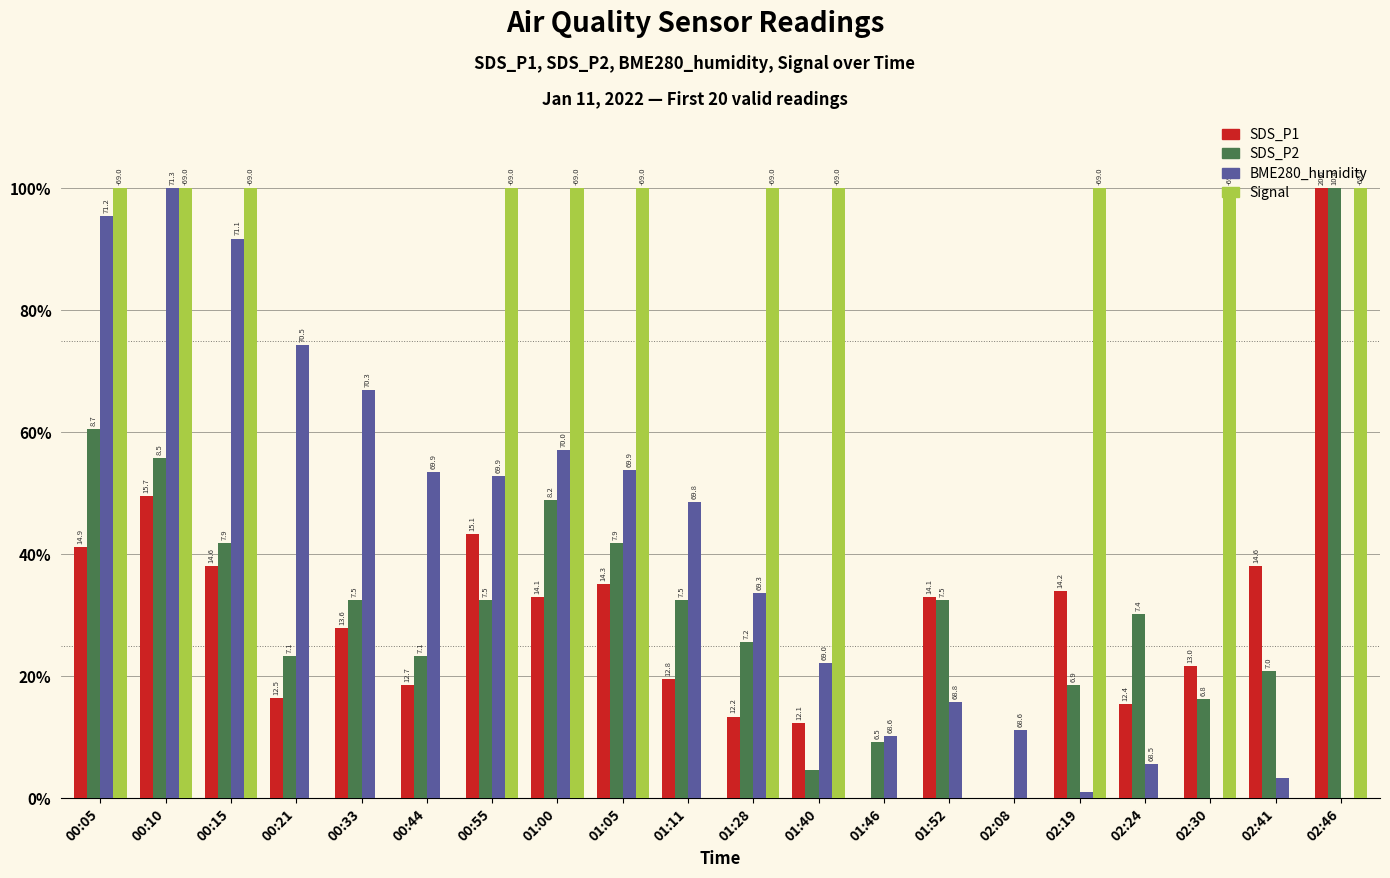

What position from the left is 01:05?

9